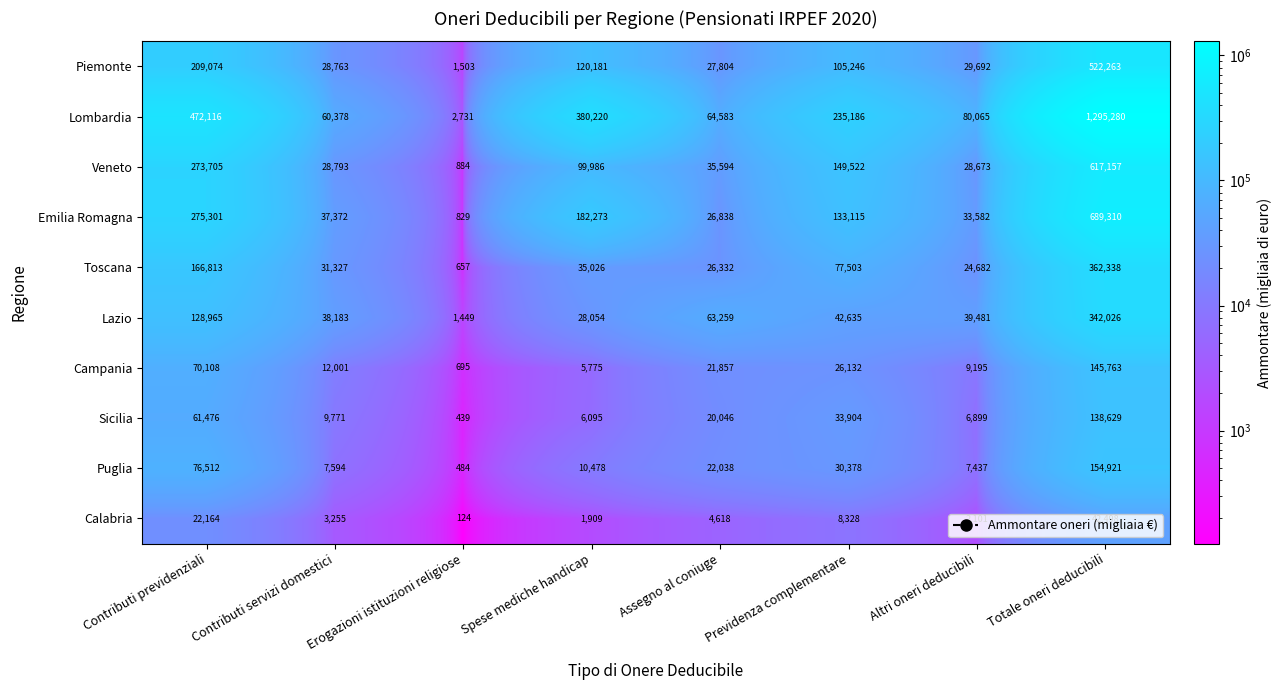

What is the minimum value for Lazio?

1449